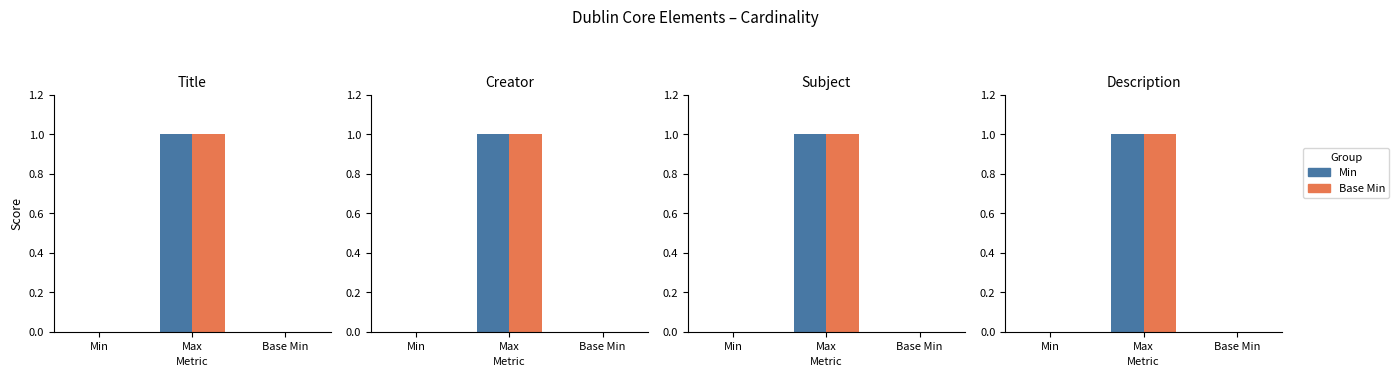

Rank the series at Max from highest to lowest value.

Min, Base Min